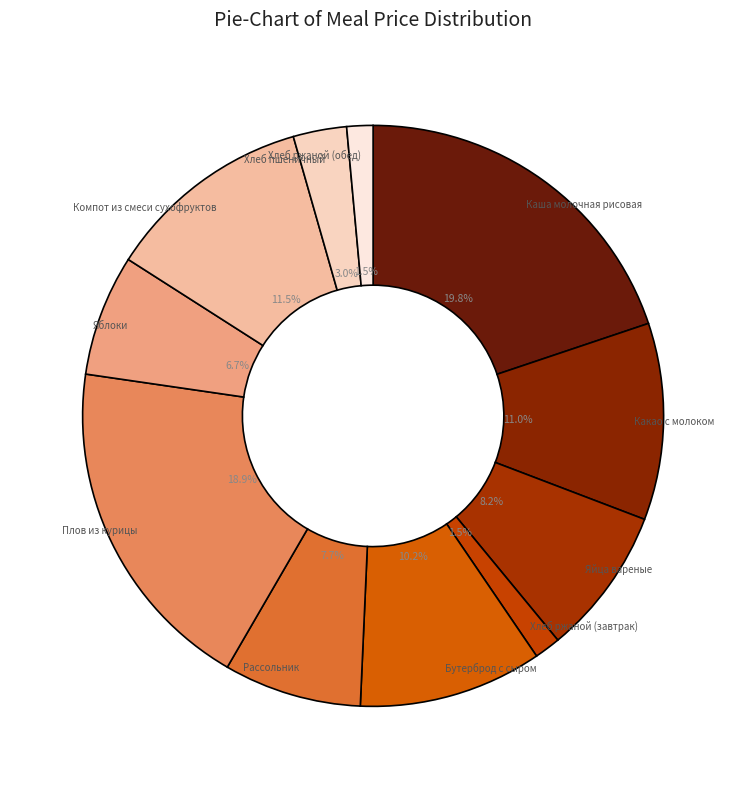

Which slice is the smallest?

Хлеб ржаной (завтрак)